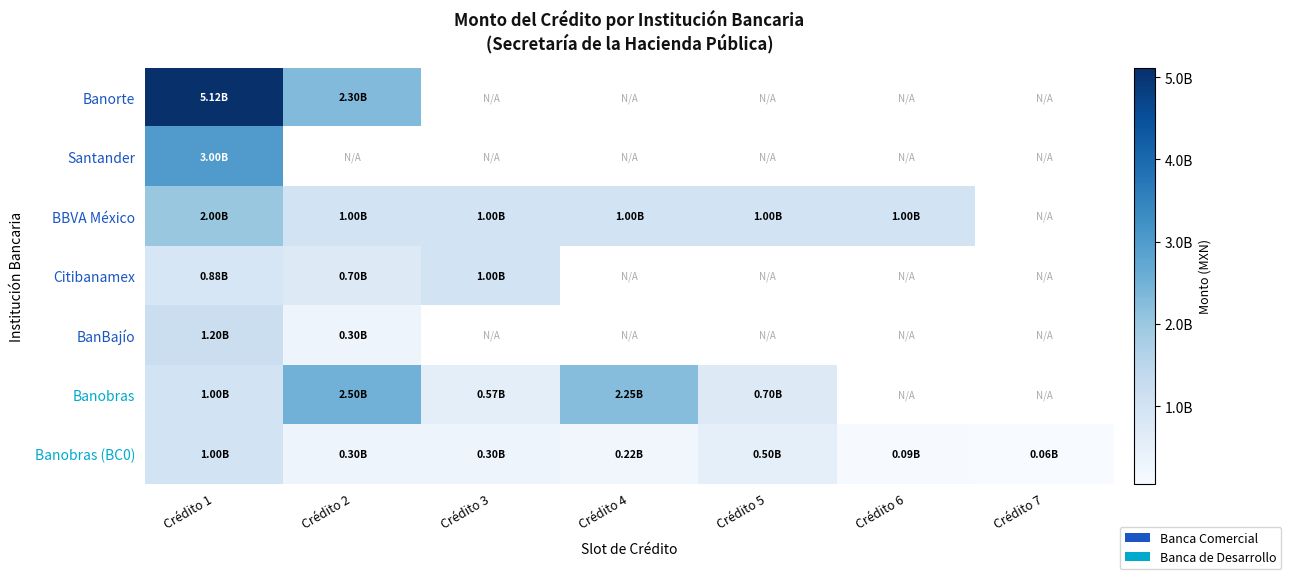

Which series has the widest spread of values?

Banorte